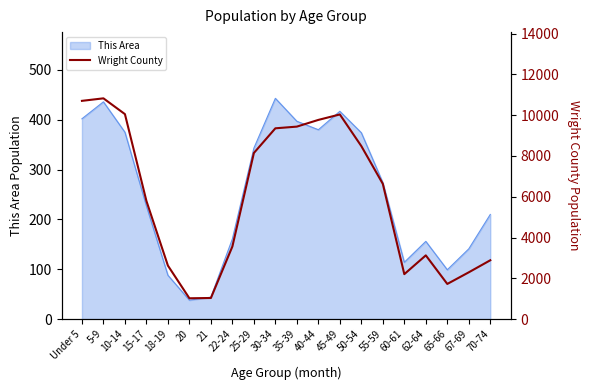

Where is This Area nearest to the value 240?

15-17